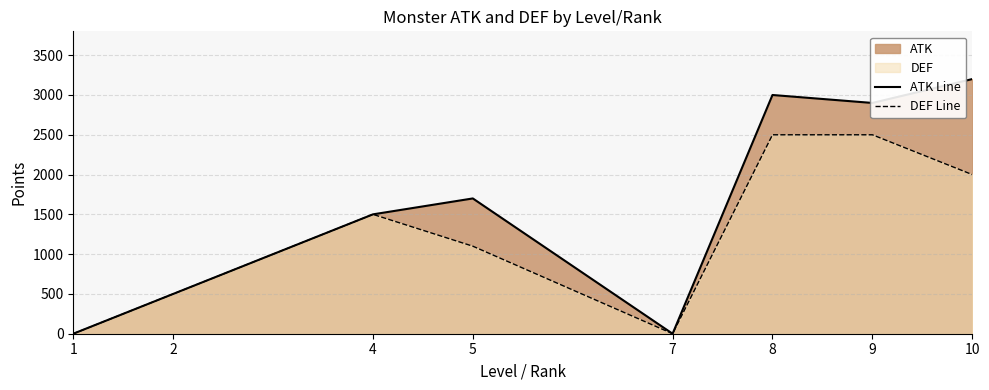

True or false: DEF Line and ATK Line intersect in this chart.

False